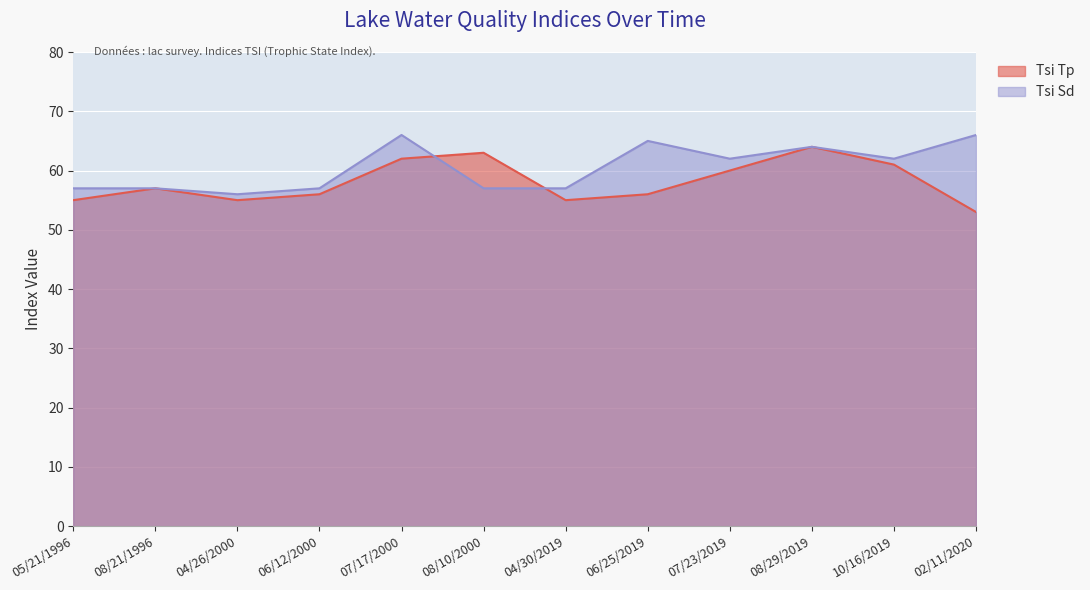

What are all the series names shown in the legend?

Tsi Tp, Tsi Sd